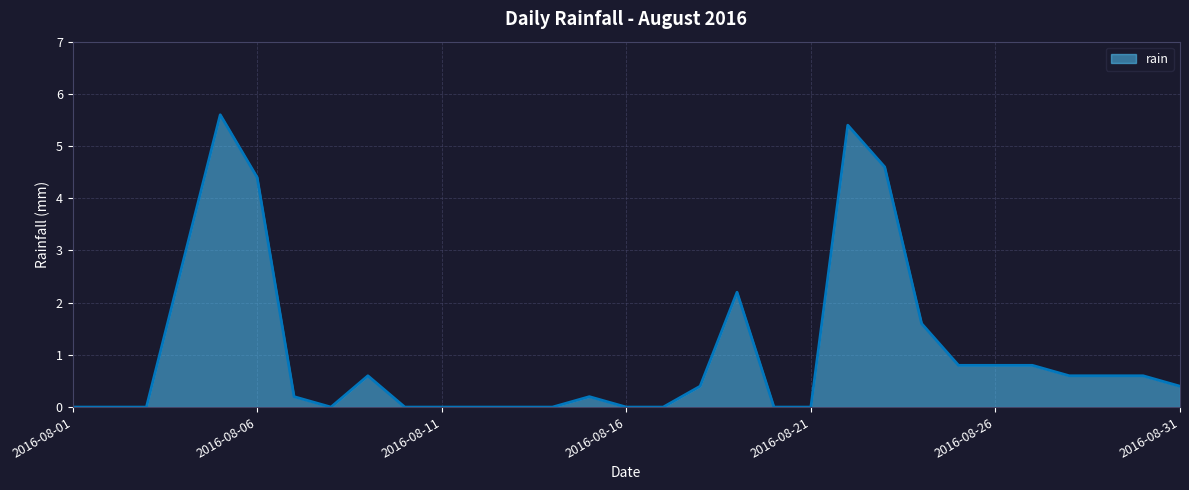

What is the difference between the maximum and minimum values?

5.6